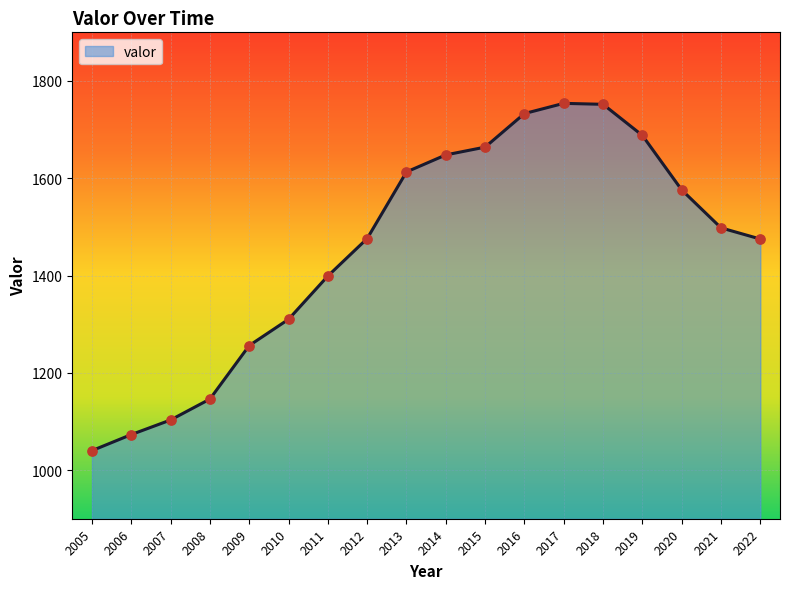

What is the ratio of the value at 2006 to the value at 2015?

0.6